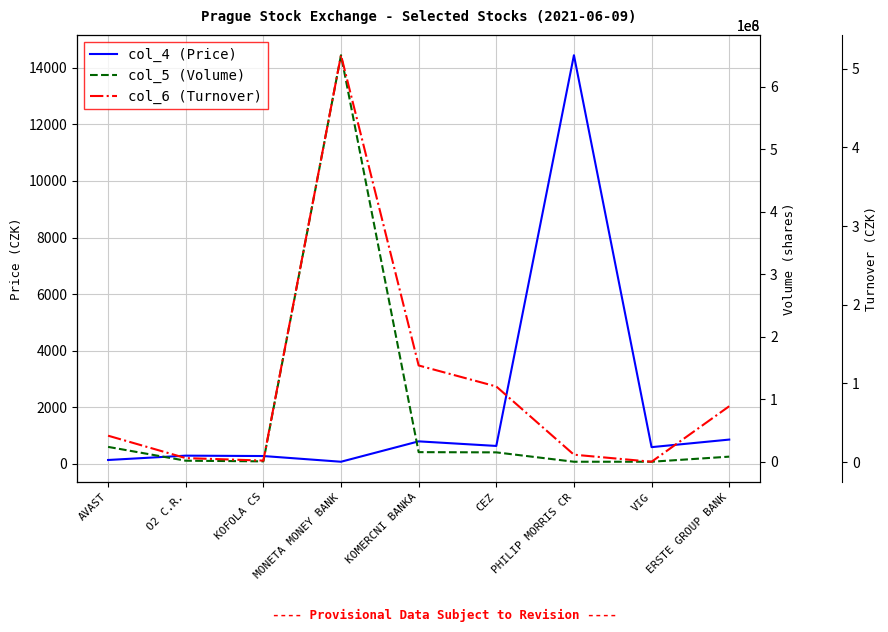

Which category has the lowest value in the col_6 (Turnover) series?

VIG